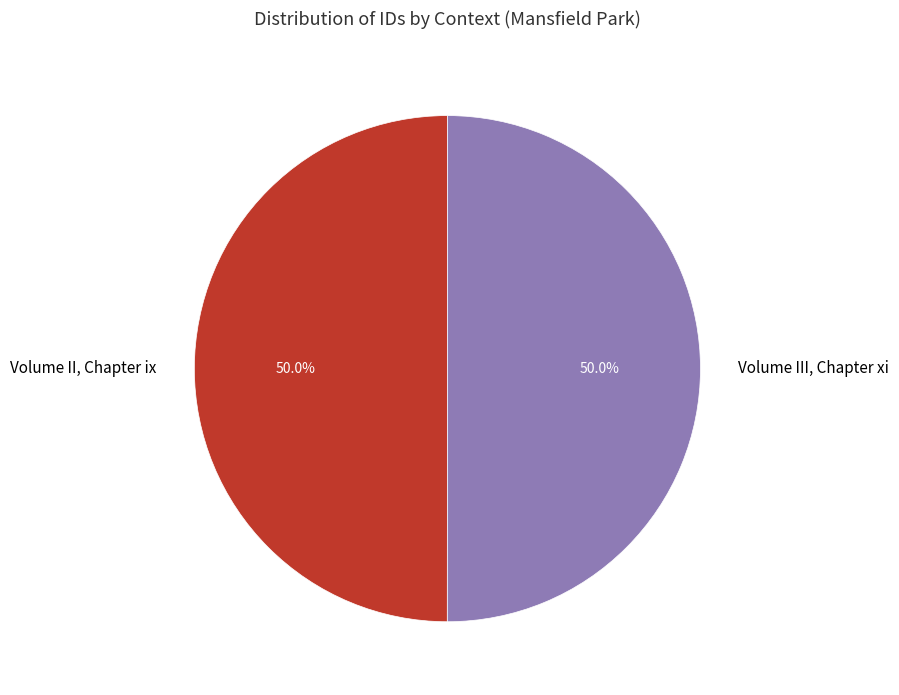

Approximately how many times larger is the value at Volume II, Chapter ix compared to Volume III, Chapter xi?

1.0